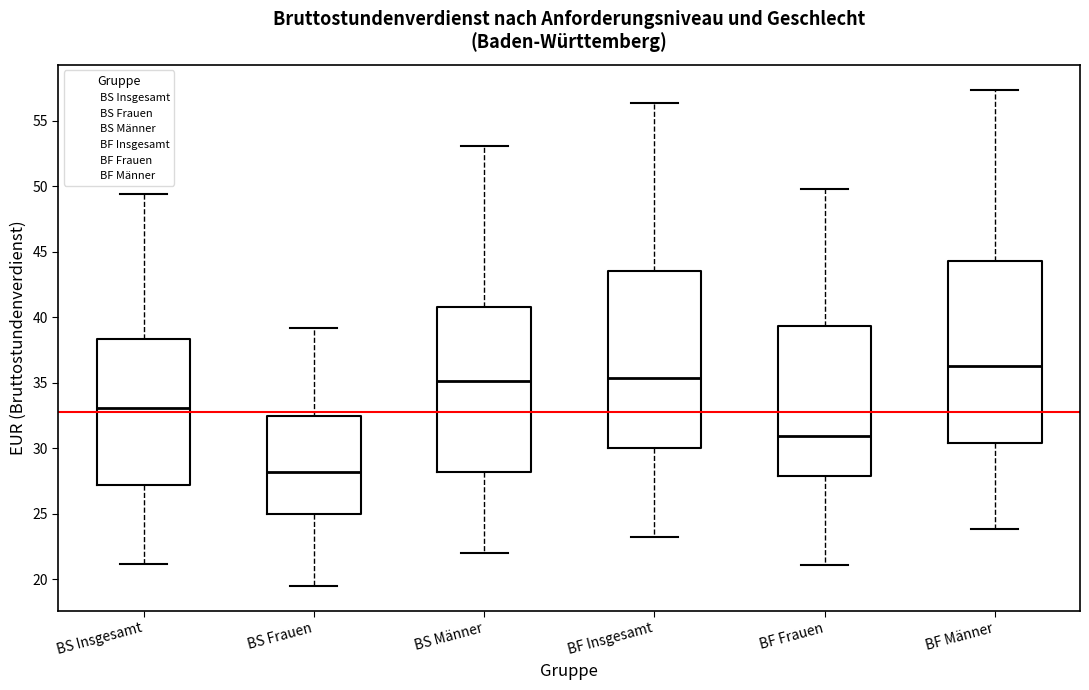

Which box has the highest median line?

BF Männer